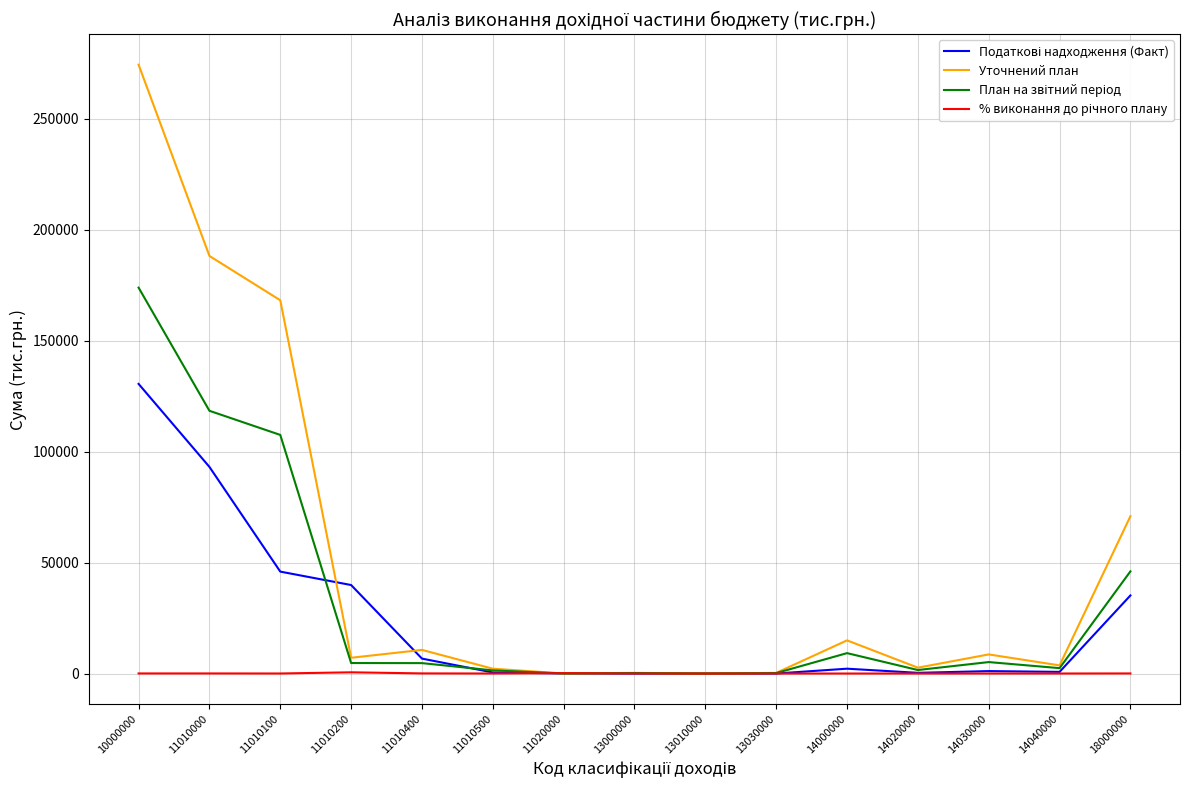

Which series has the largest total across all categories?

Уточнений план